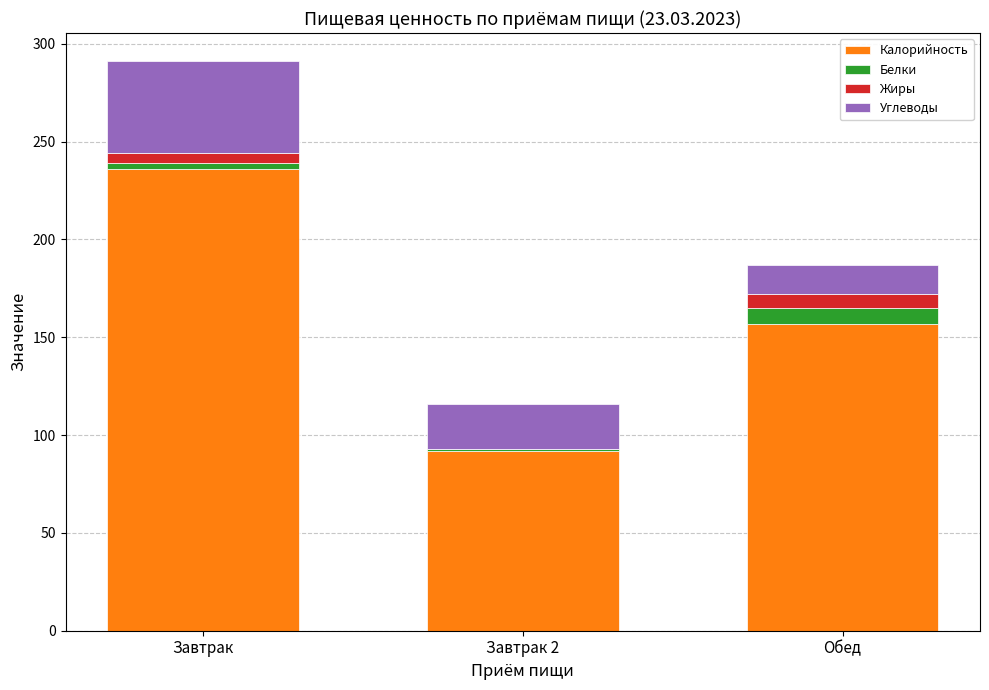

At which category is the sum across all series the highest?

Завтрак